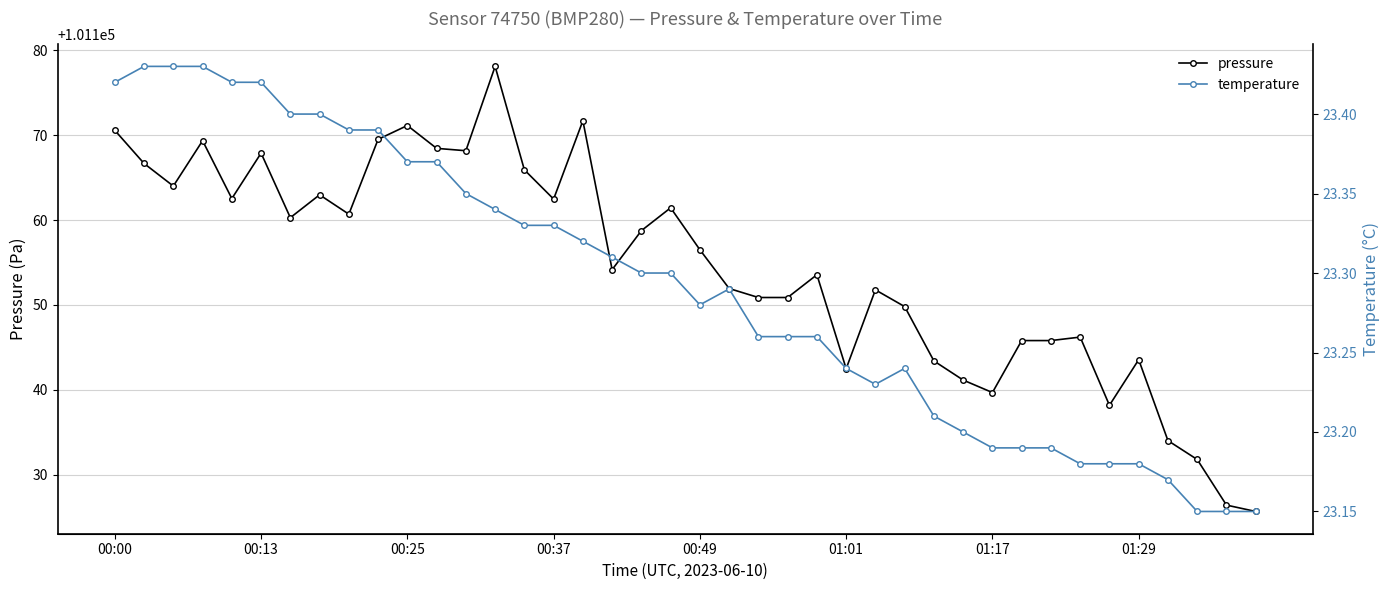

At which category is the sum across all series the highest?

13